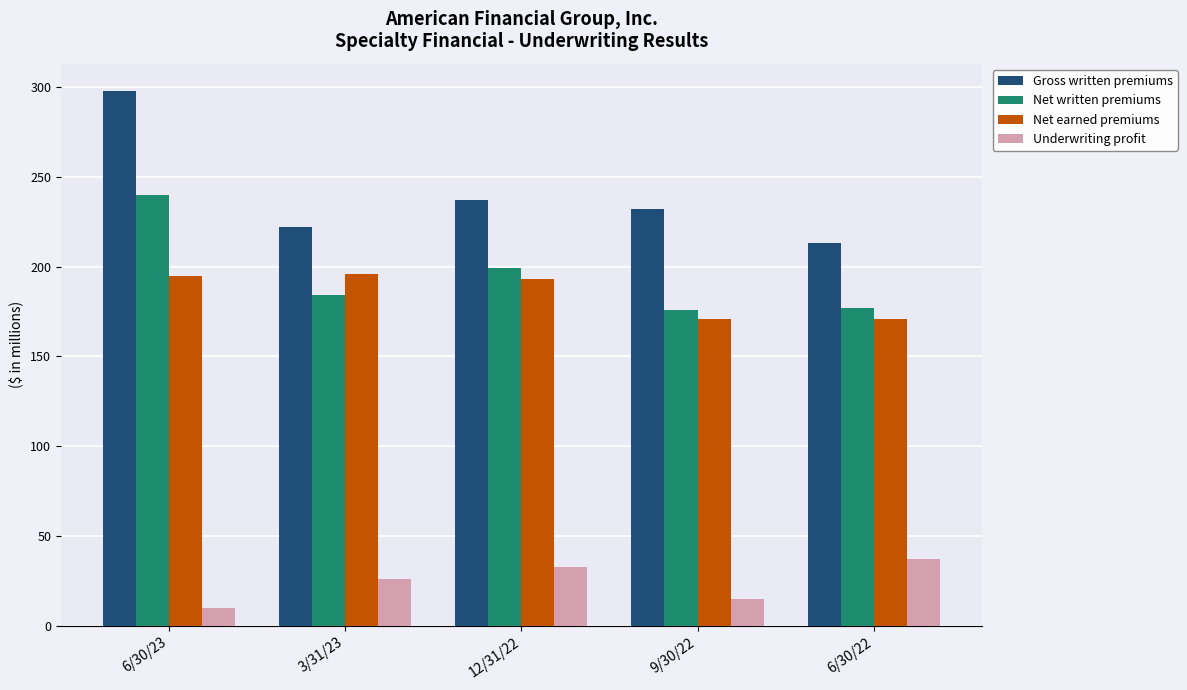

List the series in order of their peak value, highest first.

Gross written premiums, Net written premiums, Net earned premiums, Underwriting profit